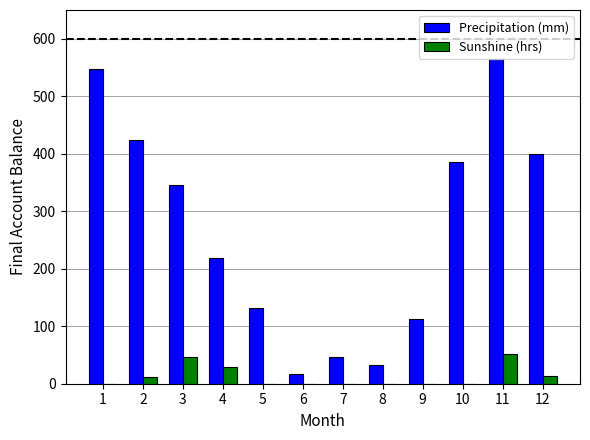

Which series has the largest total across all categories?

Precipitation (mm)